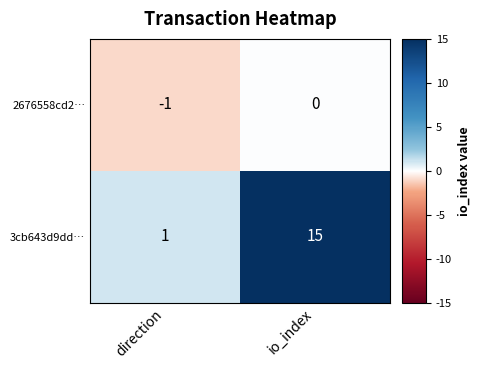

Is the value of 3cb643d9dd… at io_index greater than the value of 2676558cd2… at io_index?

Yes